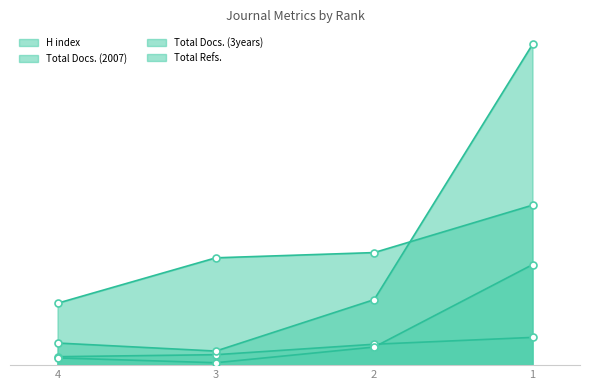

Is the value of H index at 1 greater than the value of Total Docs. (3years) at 2?

Yes